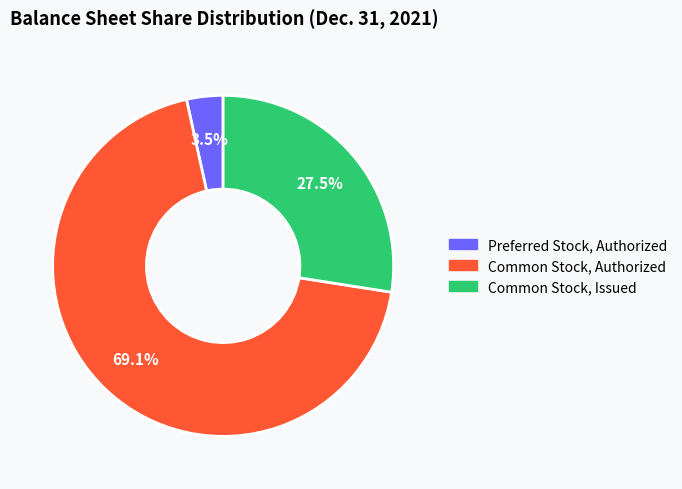

Does Preferred Stock, Authorized represent more than half of the total?

No